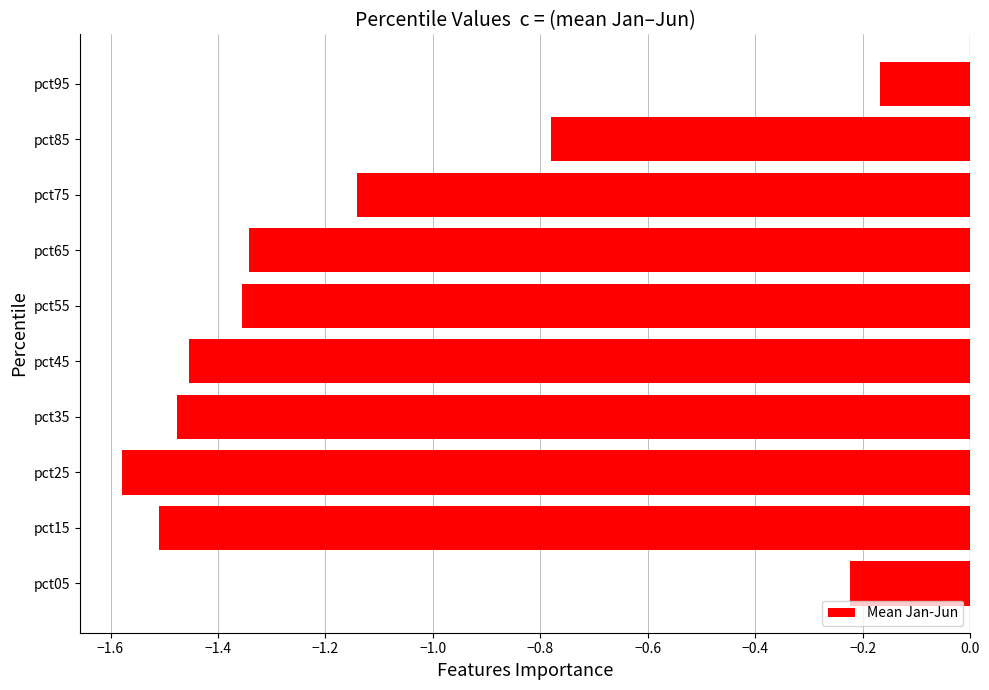

What is the sum of the values at pct25 and pct75?

-2.7